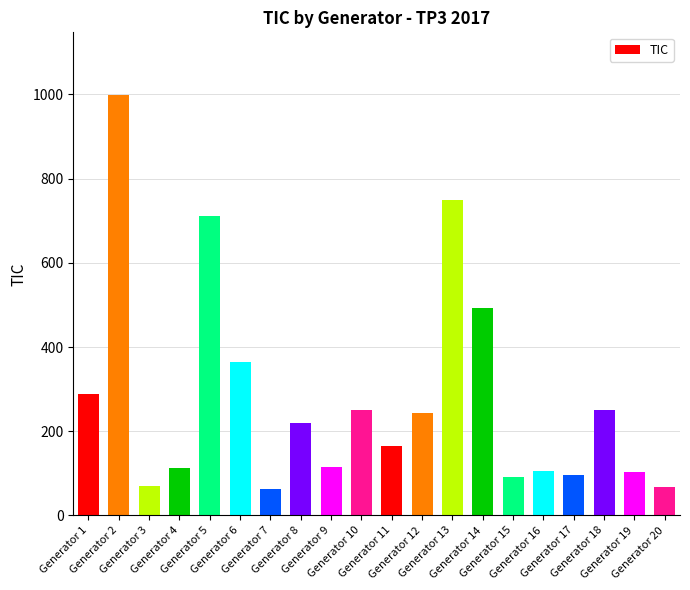

What is the change in value from Generator 13 to Generator 16?

-642.3